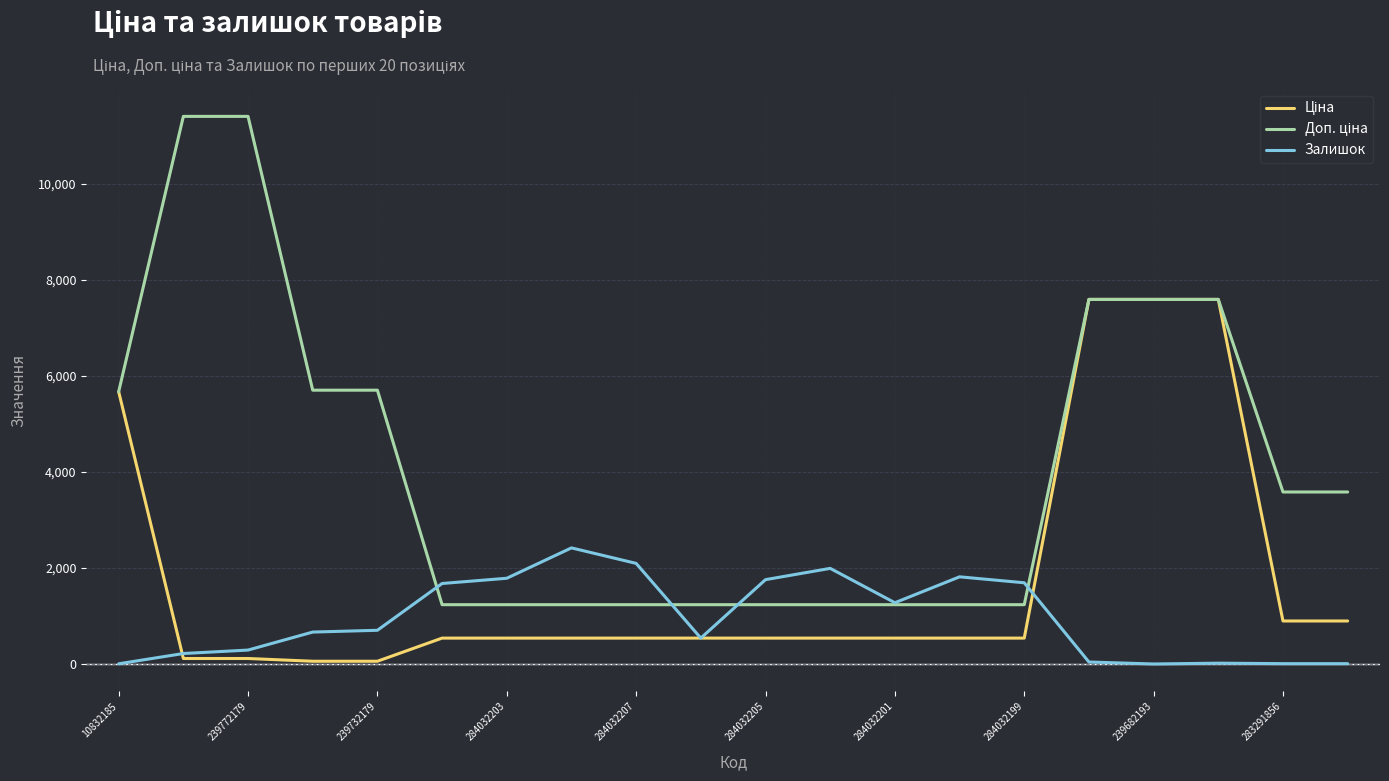

The Залишок series shows 4.0 at 10832185. True or false?

True